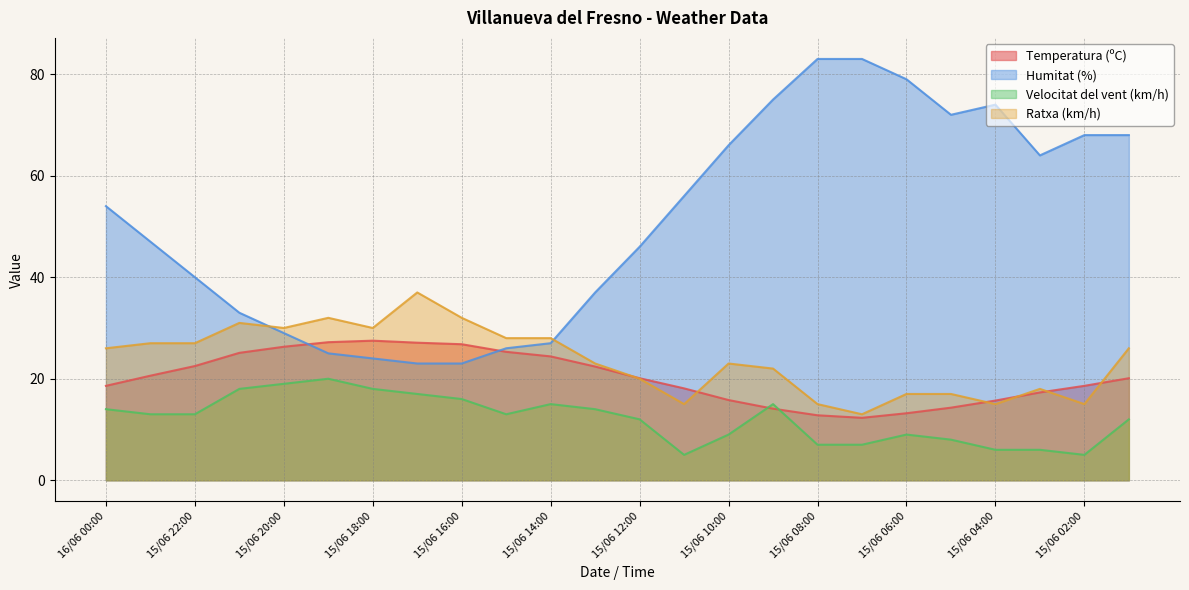

Reading left to right, what are all the values shown in this chart?

Temperatura (ºC): 18.6	20.6	22.5	25.1	26.3	27.2	27.5	27.1	26.8	25.3	24.4	22.4	20.1	18.1	15.8	14.1	12.8	12.3	13.2	14.3	15.7	17.3	18.6	20.1
Humitat (%): 54.0	47.0	40.0	33.0	29.0	25.0	24.0	23.0	23.0	26.0	27.0	37.0	46.0	56.0	66.0	75.0	83.0	83.0	79.0	72.0	74.0	64.0	68.0	68.0
Velocitat del vent (km/h): 14.0	13.0	13.0	18.0	19.0	20.0	18.0	17.0	16.0	13.0	15.0	14.0	12.0	5.0	9.0	15.0	7.0	7.0	9.0	8.0	6.0	6.0	5.0	12.0
Ratxa (km/h): 26.0	27.0	27.0	31.0	30.0	32.0	30.0	37.0	32.0	28.0	28.0	23.0	20.0	15.0	23.0	22.0	15.0	13.0	17.0	17.0	15.0	18.0	15.0	26.0